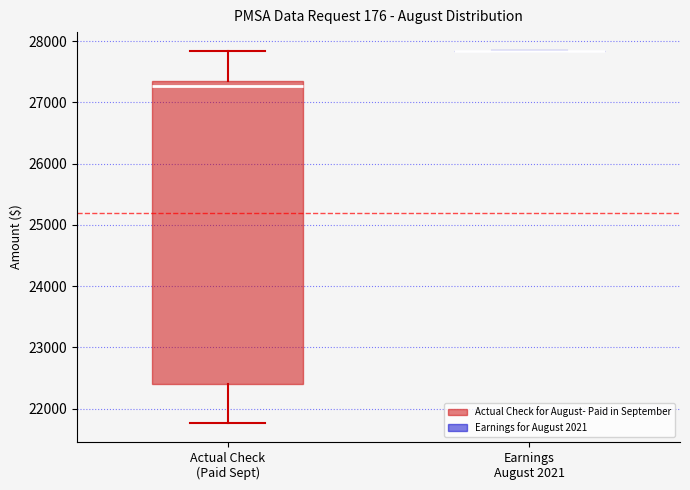

Reading left to right, transcribe this box plot: for each box, give where its median line is, the range the box spans, and where its two whiskers end, as read against the y-axis. The values are not printed on the chart, so give them approximately, as read against the axis.

Actual Check (Paid Sept): median 27300, box 22400 to 27400, whiskers 21800 to 27800
Earnings August 2021: box collapsed to a line at 27800, whiskers 27800 to 27800